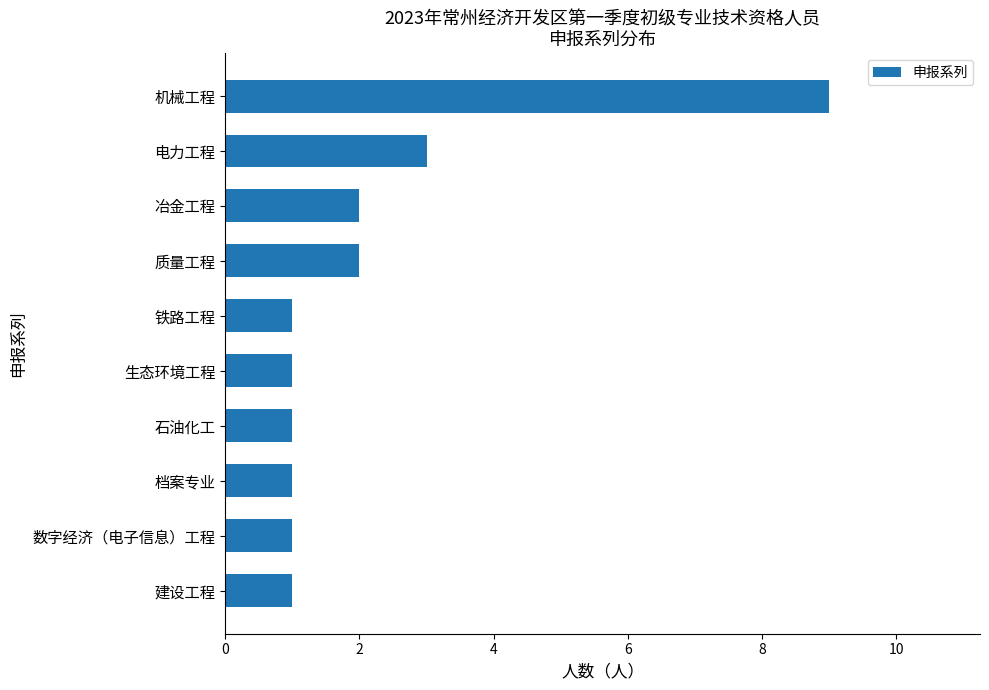

Reading top to bottom, what are all the values shown in this chart?

机械工程=9	电力工程=3	冶金工程=2	质量工程=2	铁路工程=1	生态环境工程=1	石油化工=1	档案专业=1	数字经济（电子信息）工程=1	建设工程=1